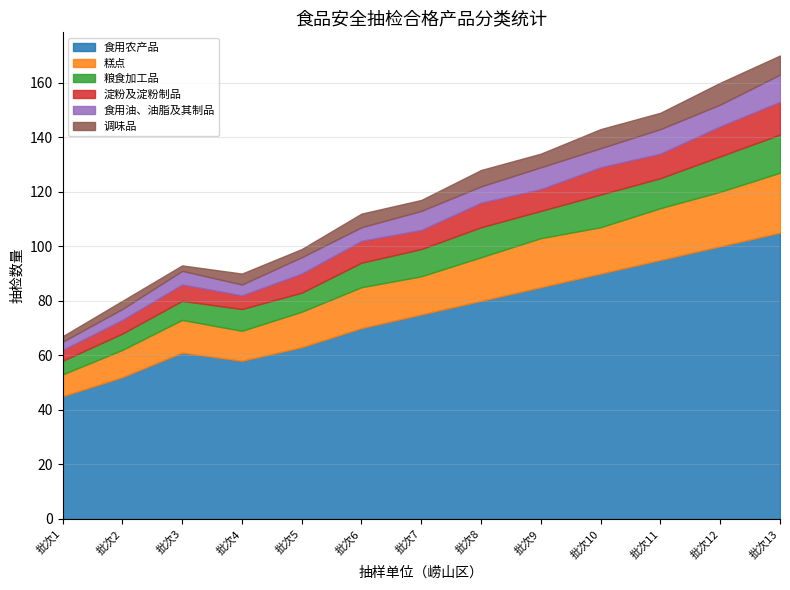

What is the value of the 淀粉及淀粉制品 point at the 4th from the left?

5